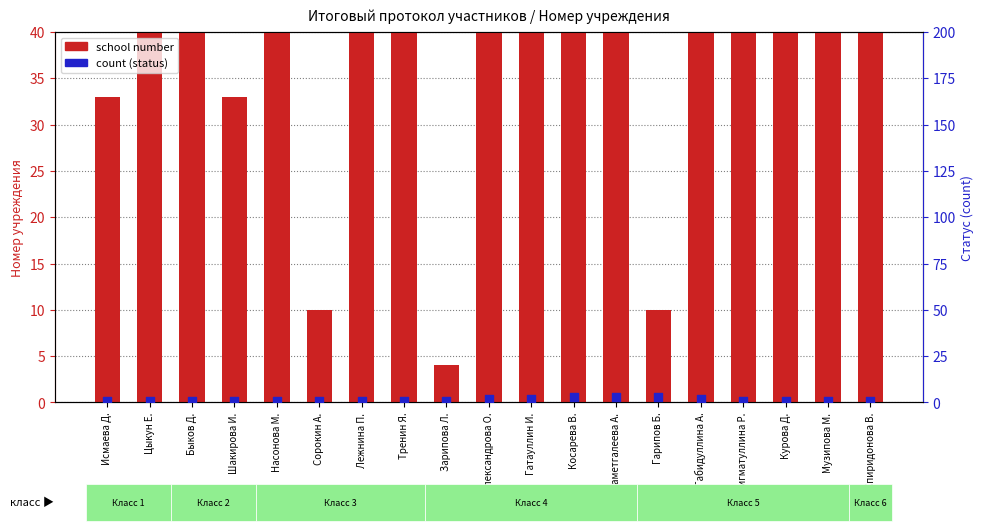

Which series has the largest Y range (max minus min)?

school number